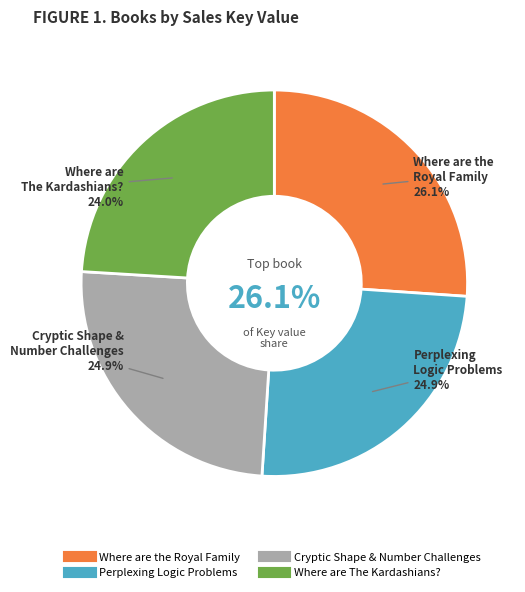

To the nearest percent, what portion does Where are The Kardashians? represent?

24%